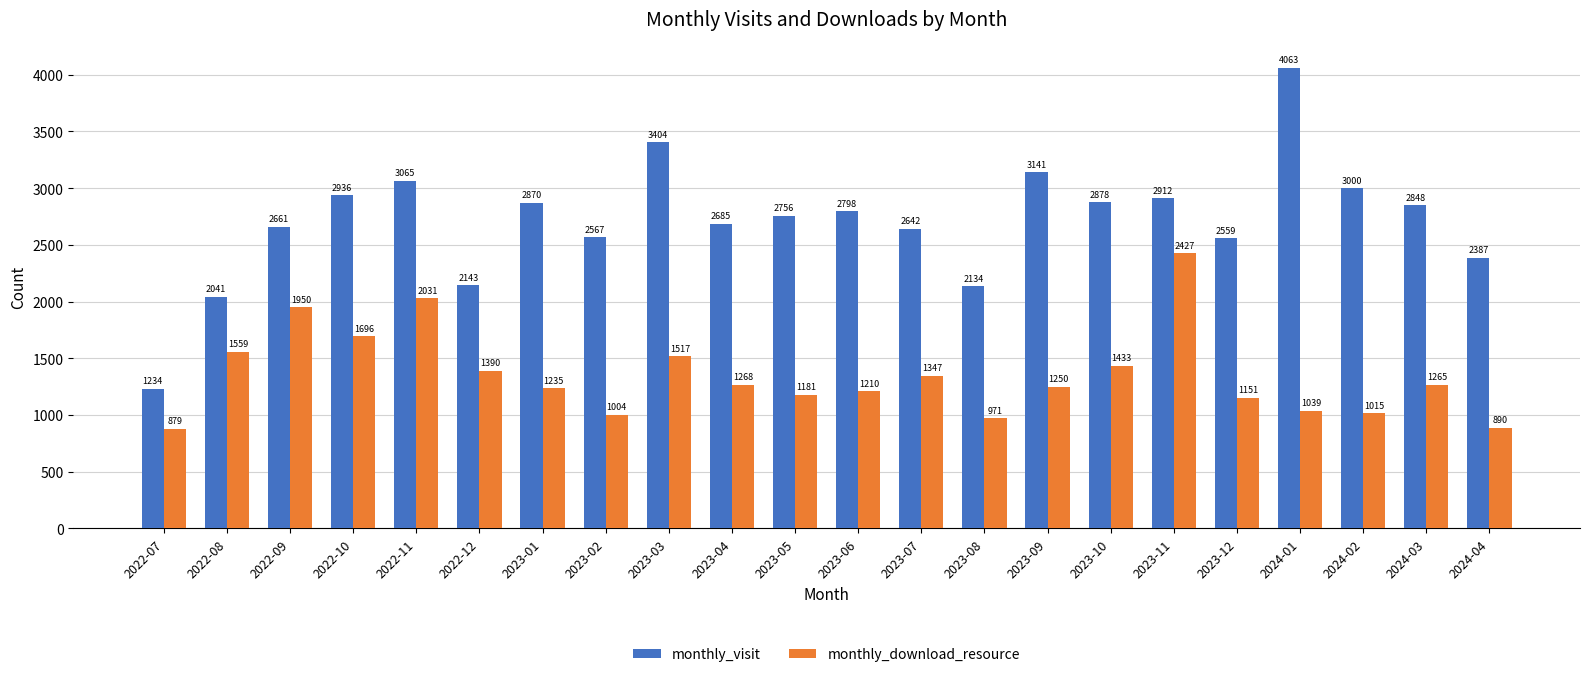

Is it true that monthly_visit equals 3141 at 2023-09?

True